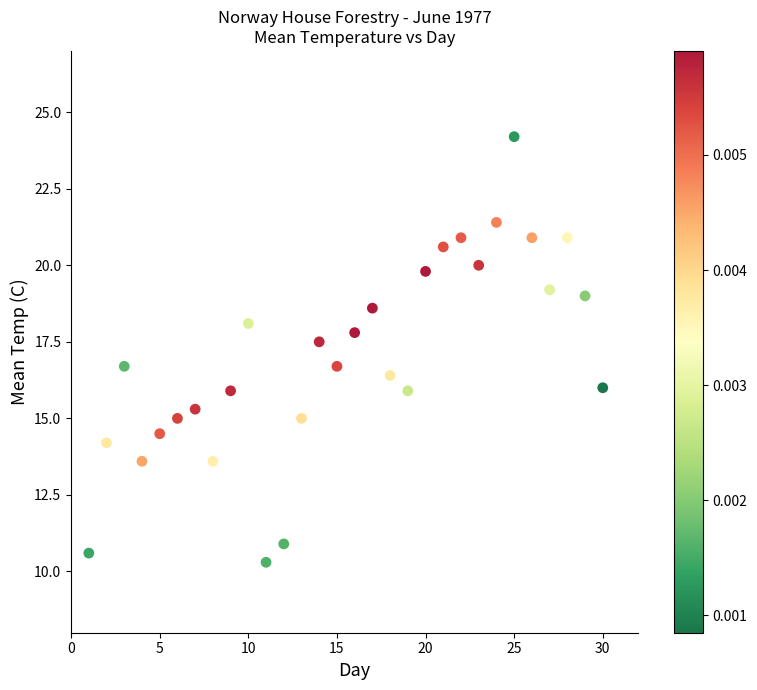

What is the range of Y values (max minus min)?

13.9